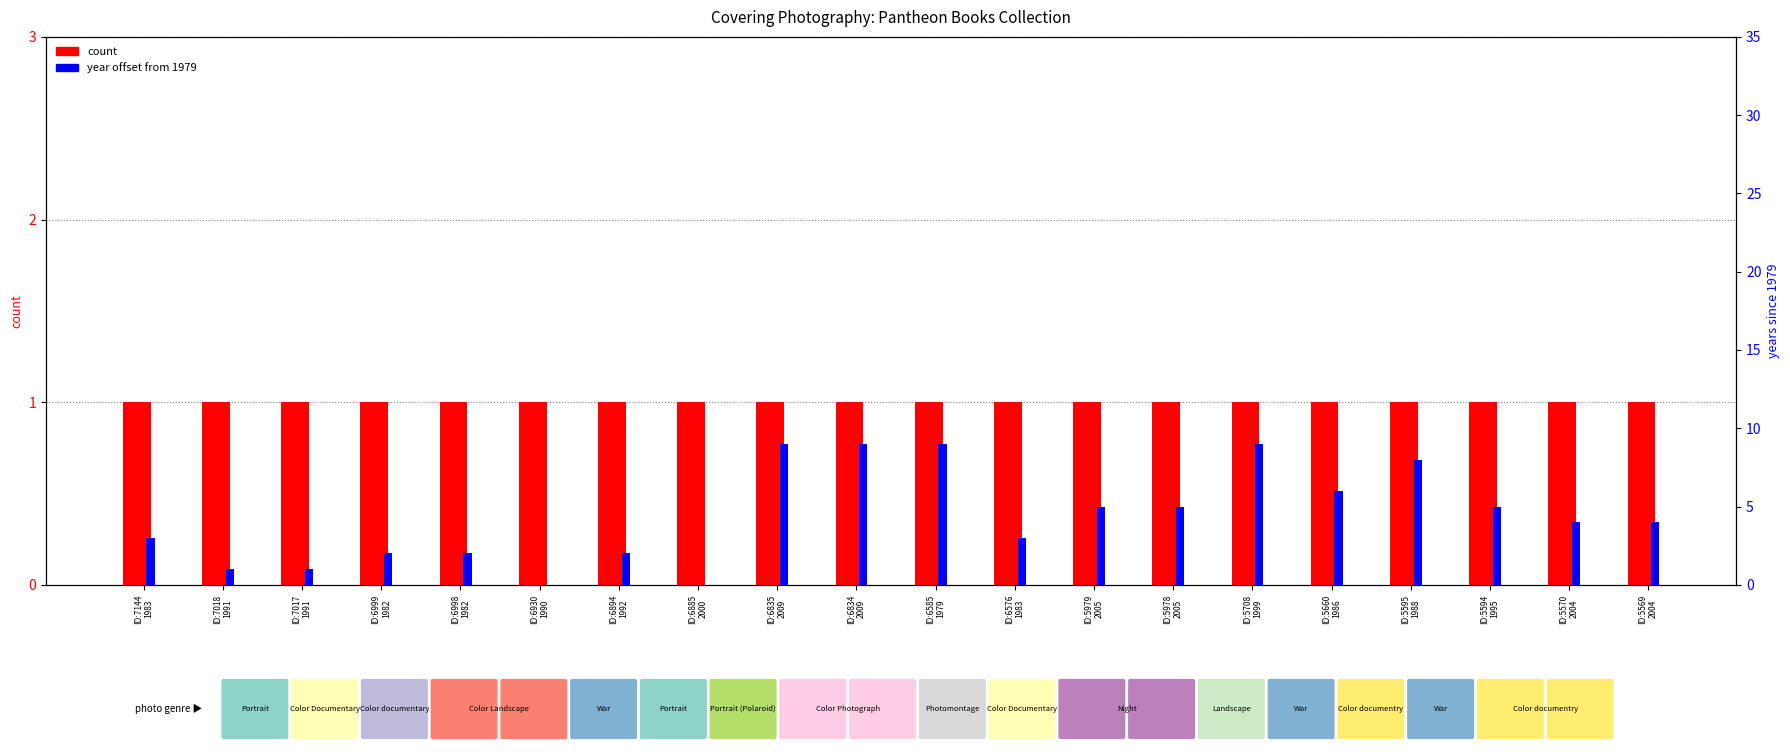

What is the spread (max minus min) of values at ID:6998
1982?

1